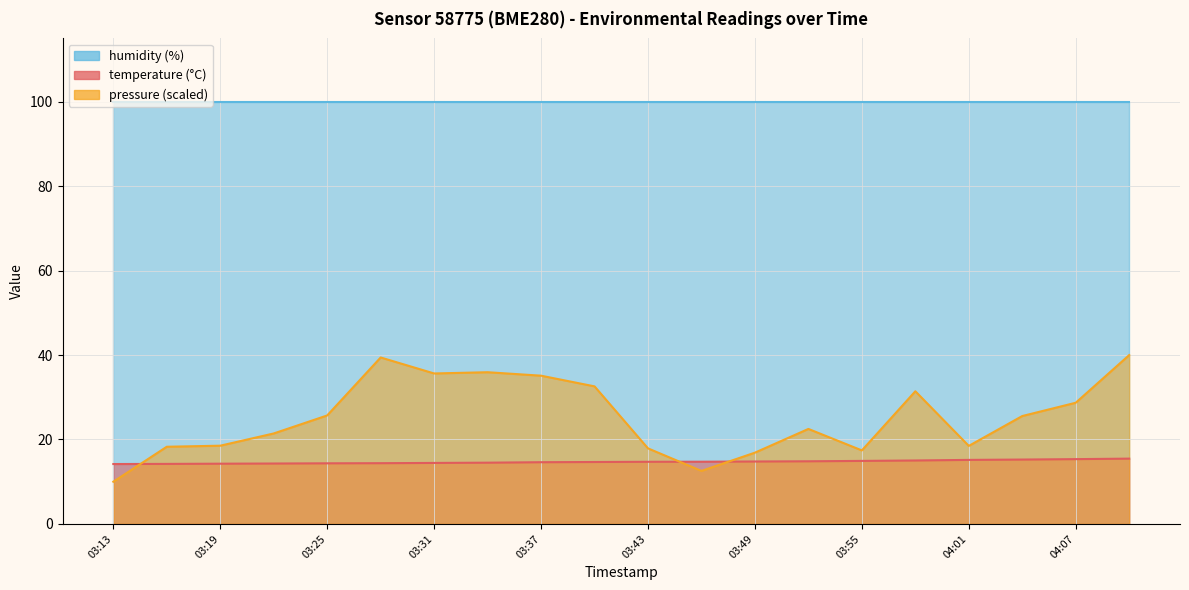

At which category does pressure_norm reach its first local valley?

03:31